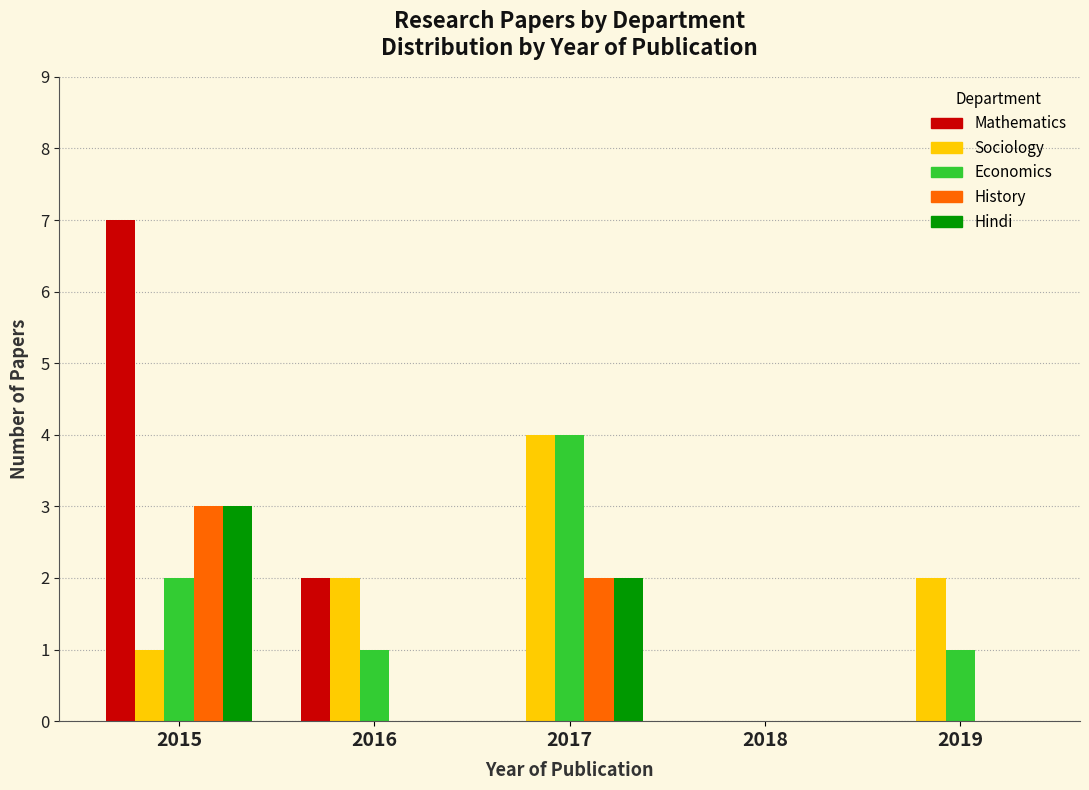

Reading left to right, extract all data points from this chart.

Mathematics: 2015=7	2016=2	2017=0	2018=0	2019=0
Sociology: 2015=1	2016=2	2017=4	2018=0	2019=2
Economics: 2015=2	2016=1	2017=4	2018=0	2019=1
History: 2015=3	2016=0	2017=2	2018=0	2019=0
Hindi: 2015=3	2016=0	2017=2	2018=0	2019=0